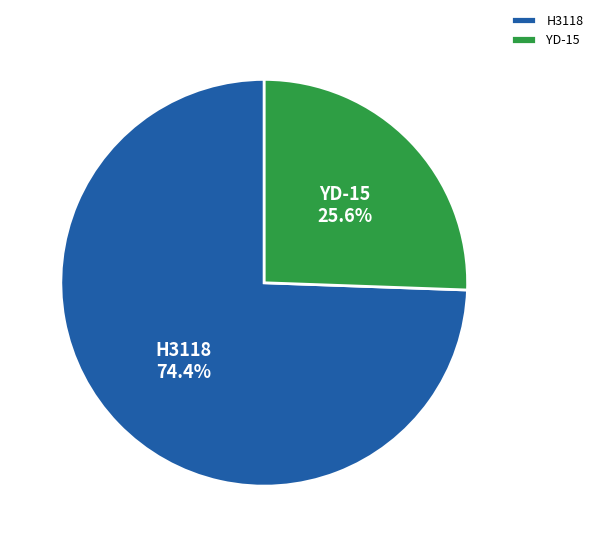

The H3118 slice represents 60% of the pie. True or false?

False